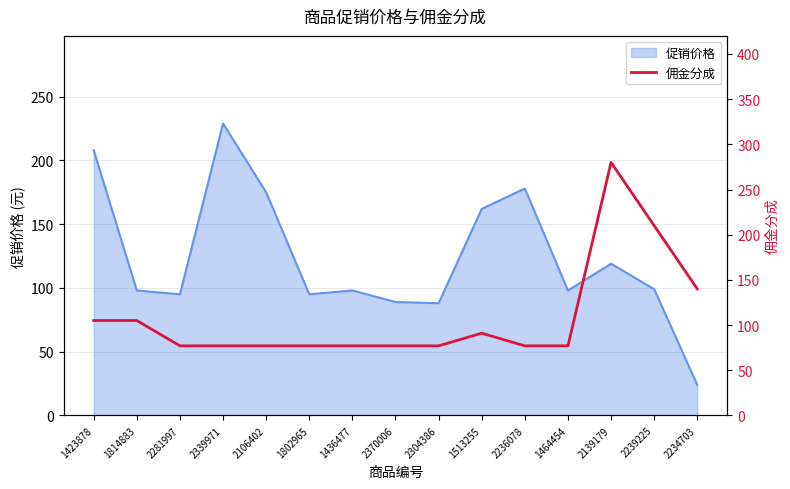

Does the chart have visible grid lines?

Yes